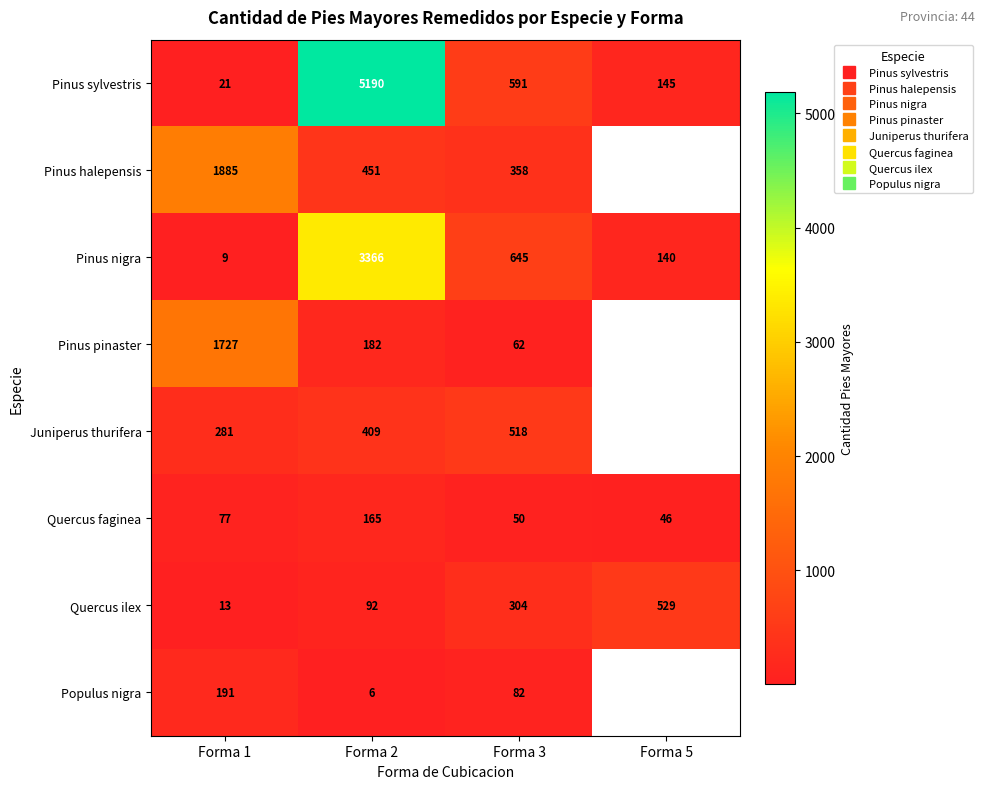

At which category does the chart reach its minimum across all series?

Forma 2